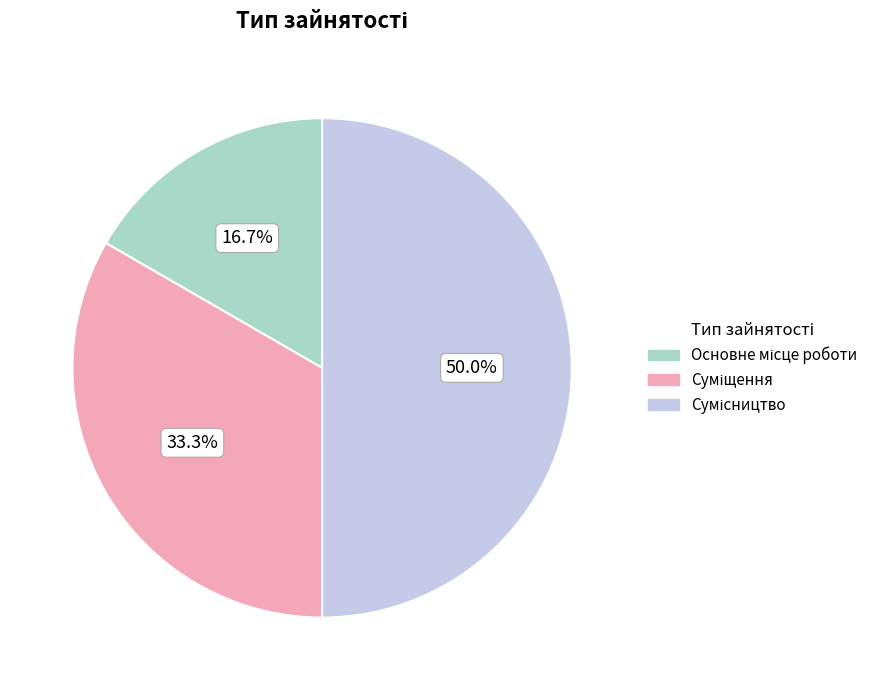

How many segments does this pie chart have?

3